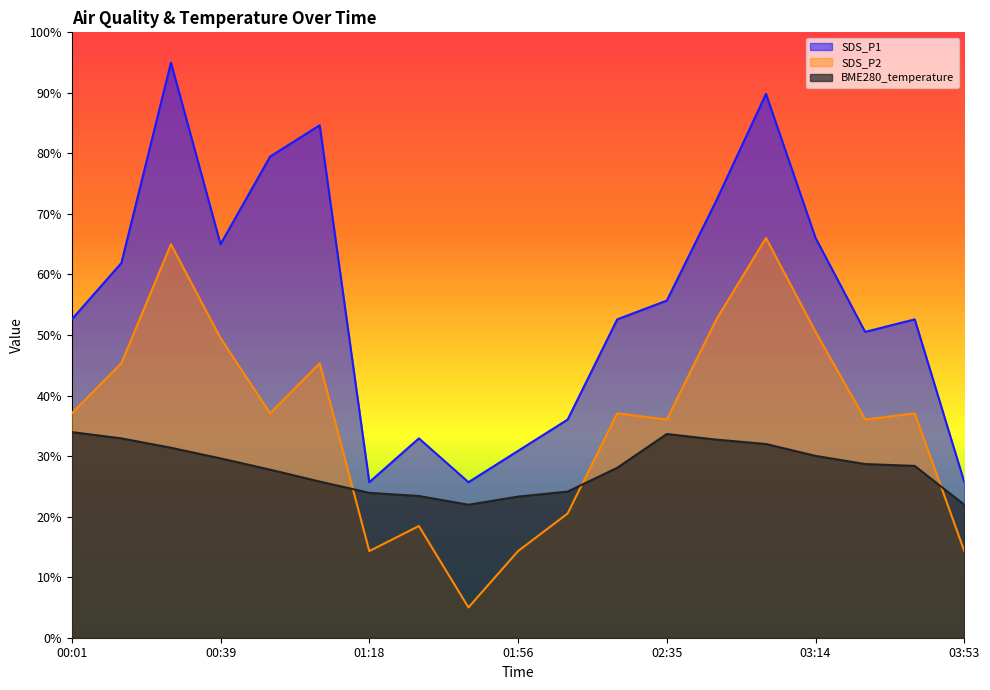

What is the difference between the maximum and minimum values in the BME280_temperature series?

12.0